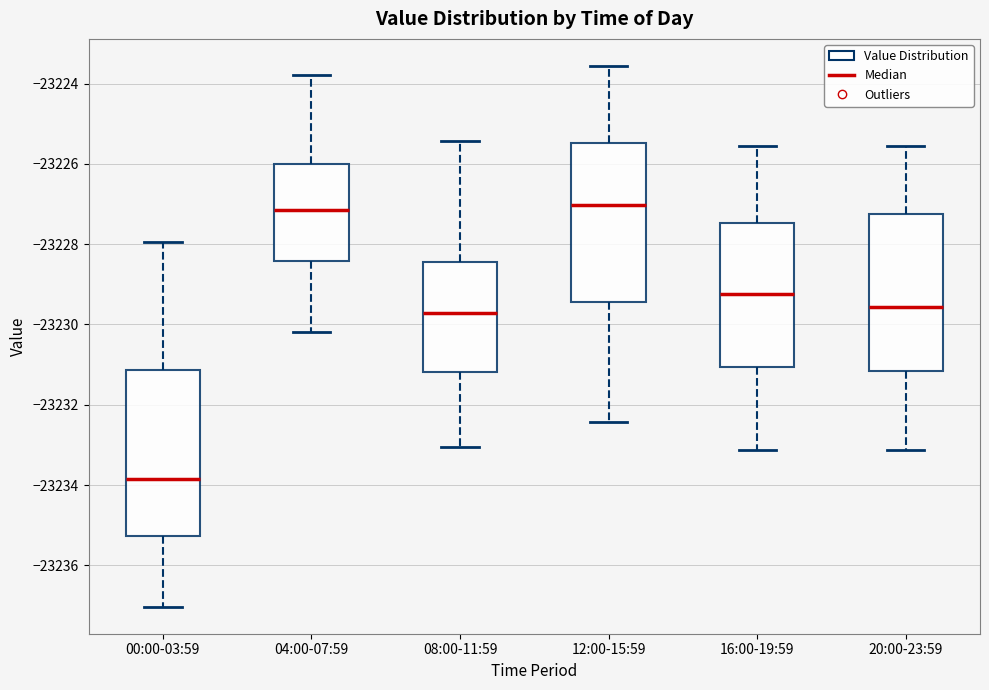

Reading left to right, read every box against the y-axis: the position of its median line, the range the box covers, and the ends of its whiskers. The values are not printed on the chart, so give them approximately, as read against the axis.

00:00-03:59: median -23233.8, box -23235.2 to -23231.2, whiskers -23237.0 to -23228.0
04:00-07:59: median -23227.2, box -23228.4 to -23226.0, whiskers -23230.2 to -23223.8
08:00-11:59: median -23229.8, box -23231.2 to -23228.4, whiskers -23233.0 to -23225.4
12:00-15:59: median -23227.0, box -23229.4 to -23225.4, whiskers -23232.4 to -23223.6
16:00-19:59: median -23229.2, box -23231.0 to -23227.4, whiskers -23233.2 to -23225.6
20:00-23:59: median -23229.6, box -23231.2 to -23227.2, whiskers -23233.2 to -23225.6